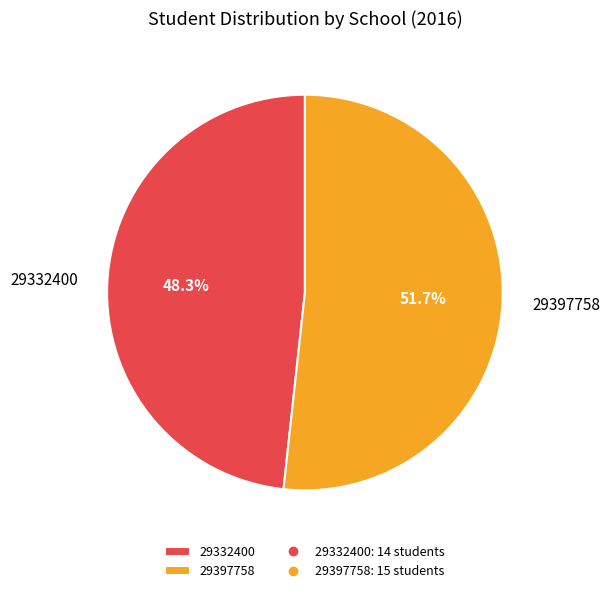

True or false: 29332400 accounts for 48% of the total.

True